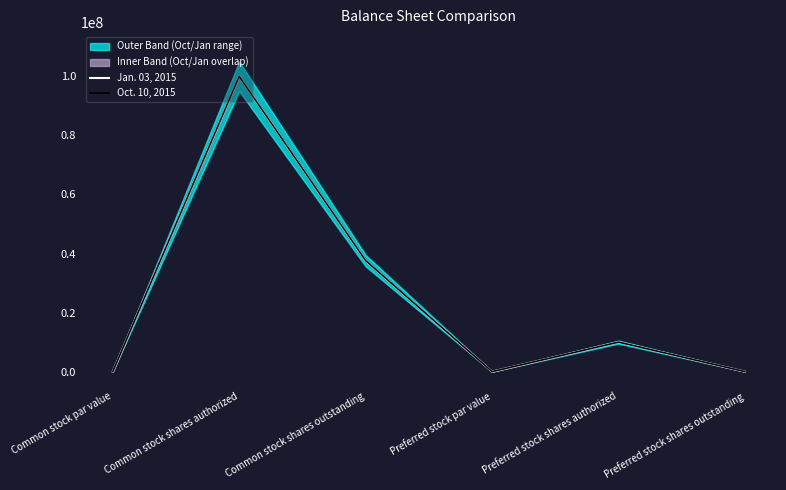

Is it true that Oct. 10, 2015 equals 0 at Preferred stock par value?

True